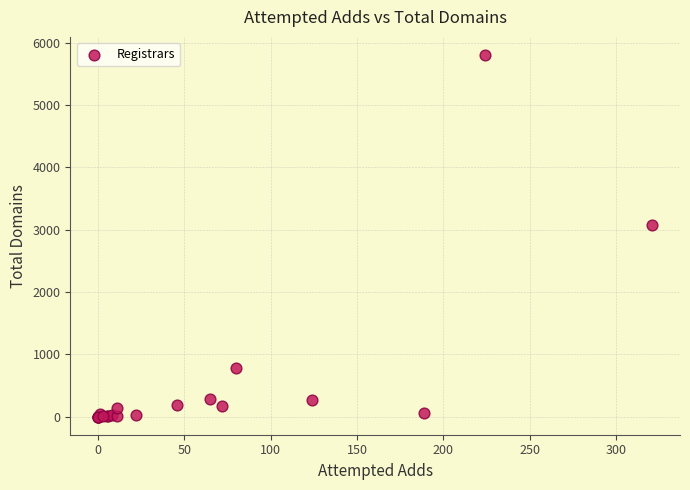

What Y value in the scatter plot is closest to 2900?

3080